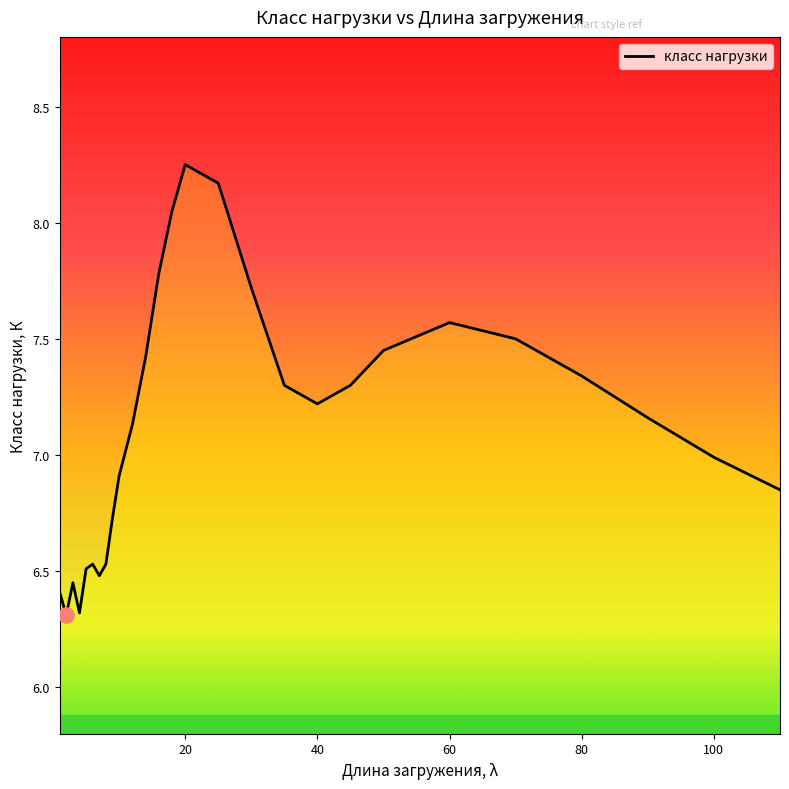

What is the difference between the maximum and minimum values?

1.9